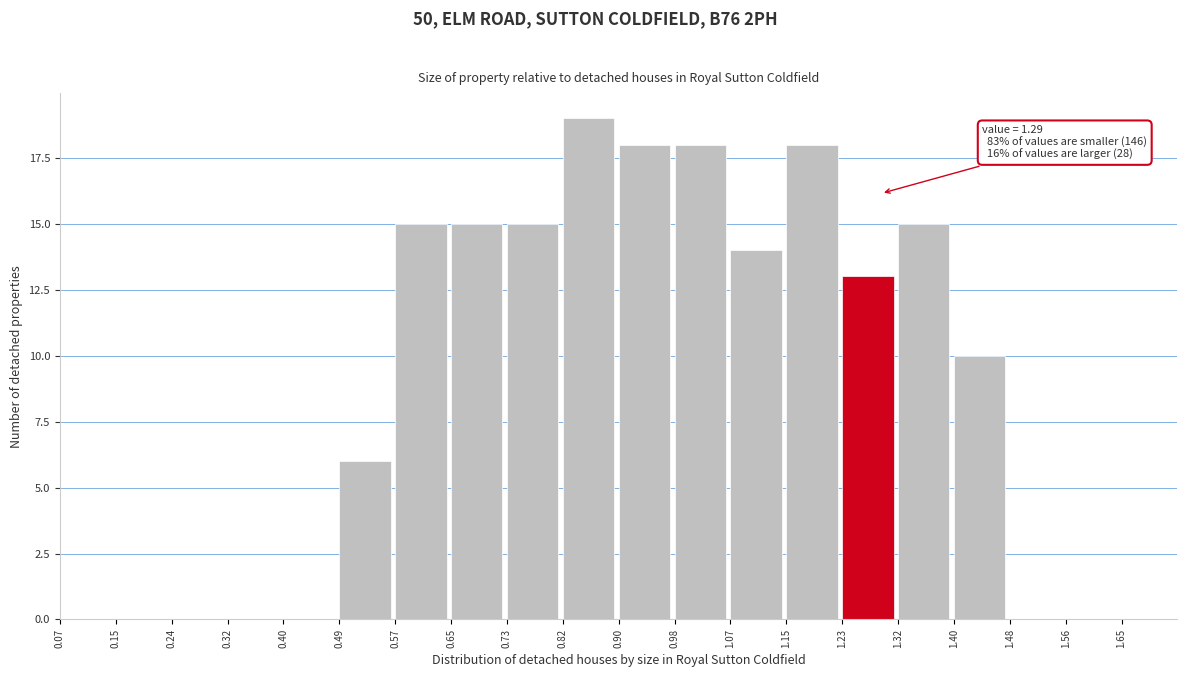

Which range on the x-axis has the tallest bar?

0.817 to 0.900